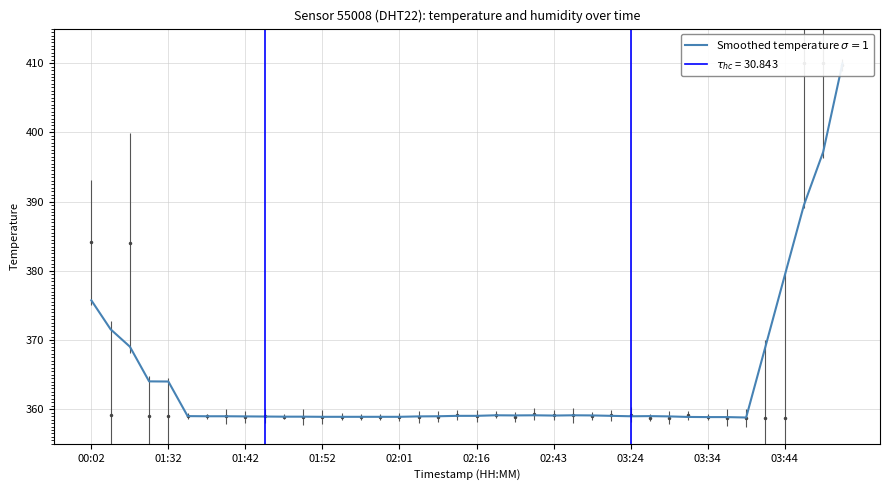

The value at 27 is 530.5. True or false?

False